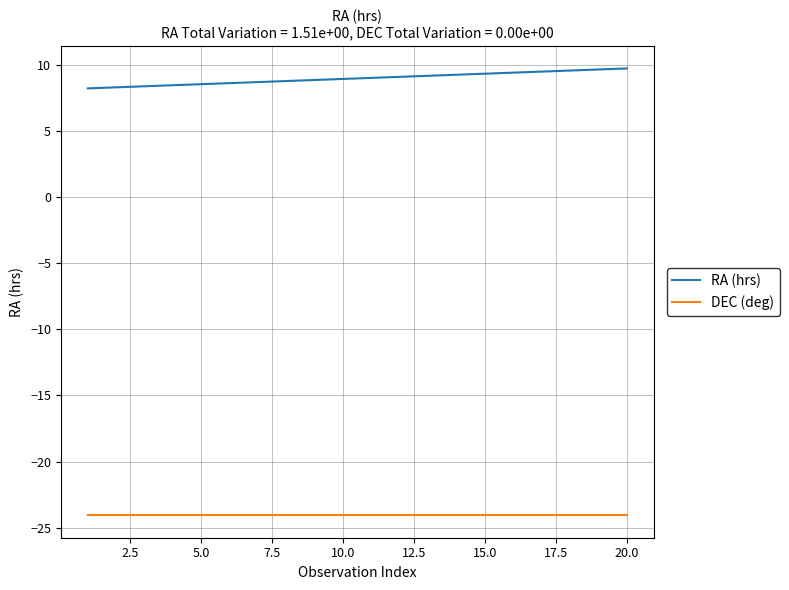

Rank the series by their maximum value, from lowest to highest.

DEC (deg), RA (hrs)